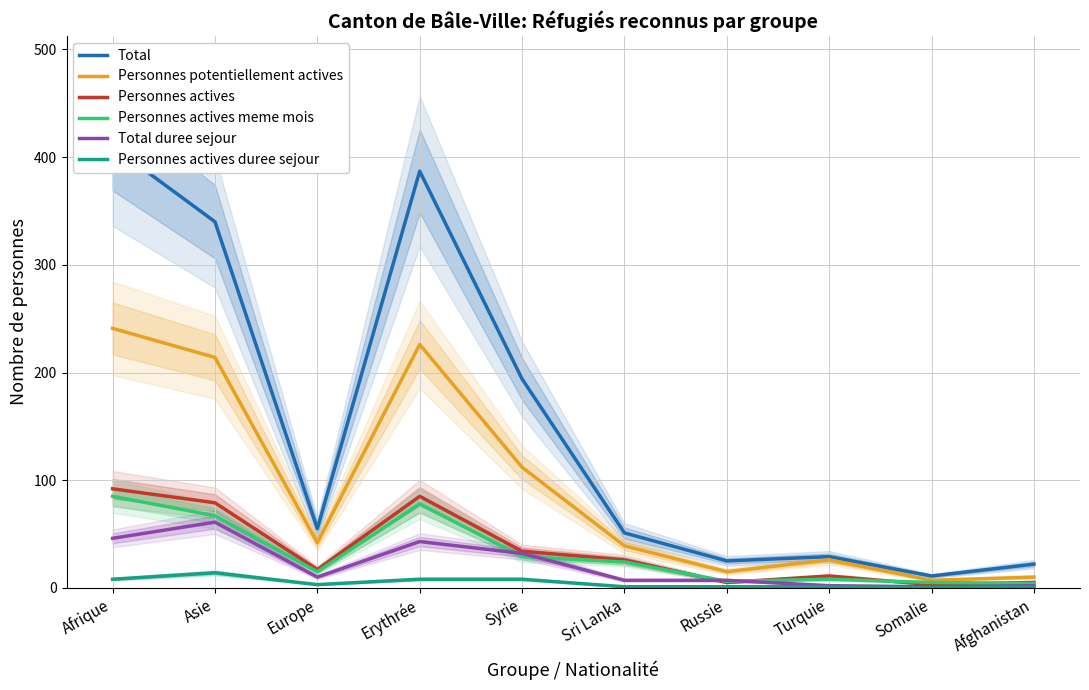

Reading left to right, what are all the values shown in this chart?

Total: Afrique=410	Asie=340	Europe=55	Erythrée=387	Syrie=194	Sri Lanka=51	Russie=25	Turquie=29	Somalie=11	Afghanistan=22
Personnes potentiellement actives: Afrique=241	Asie=214	Europe=42	Erythrée=226	Syrie=112	Sri Lanka=39	Russie=15	Turquie=26	Somalie=7	Afghanistan=10
Personnes actives: Afrique=92	Asie=79	Europe=17	Erythrée=85	Syrie=34	Sri Lanka=26	Russie=5	Turquie=11	Somalie=3	Afghanistan=5
Personnes actives meme mois: Afrique=85	Asie=67	Europe=15	Erythrée=78	Syrie=29	Sri Lanka=24	Russie=6	Turquie=8	Somalie=5	Afghanistan=4
Total duree sejour: Afrique=46	Asie=61	Europe=10	Erythrée=43	Syrie=32	Sri Lanka=7	Russie=7	Turquie=2	Somalie=1	Afghanistan=2
Personnes actives duree sejour: Afrique=8	Asie=14	Europe=3	Erythrée=8	Syrie=8	Sri Lanka=1	Russie=1	Turquie=1	Somalie=0	Afghanistan=1